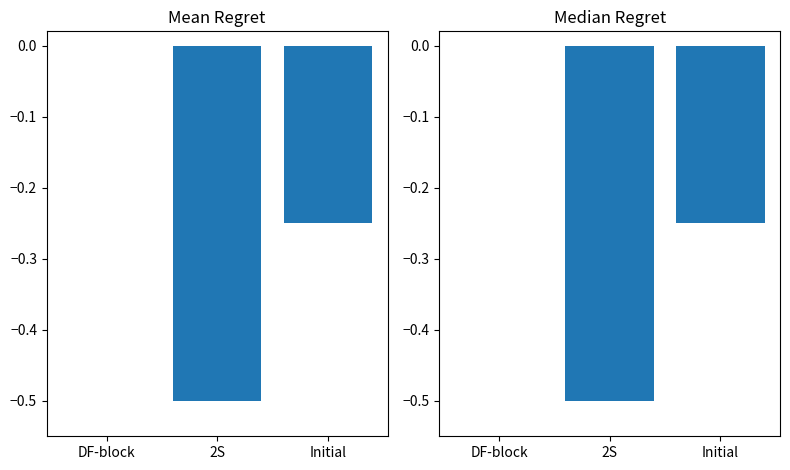

Read the Mean Intensity (dBm) value at 2S.

-0.5